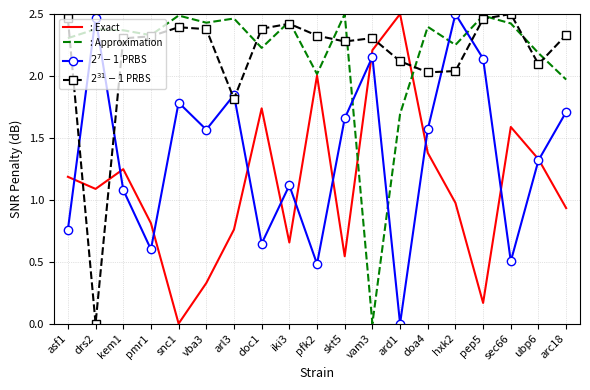

What position from the left is vam3?

12